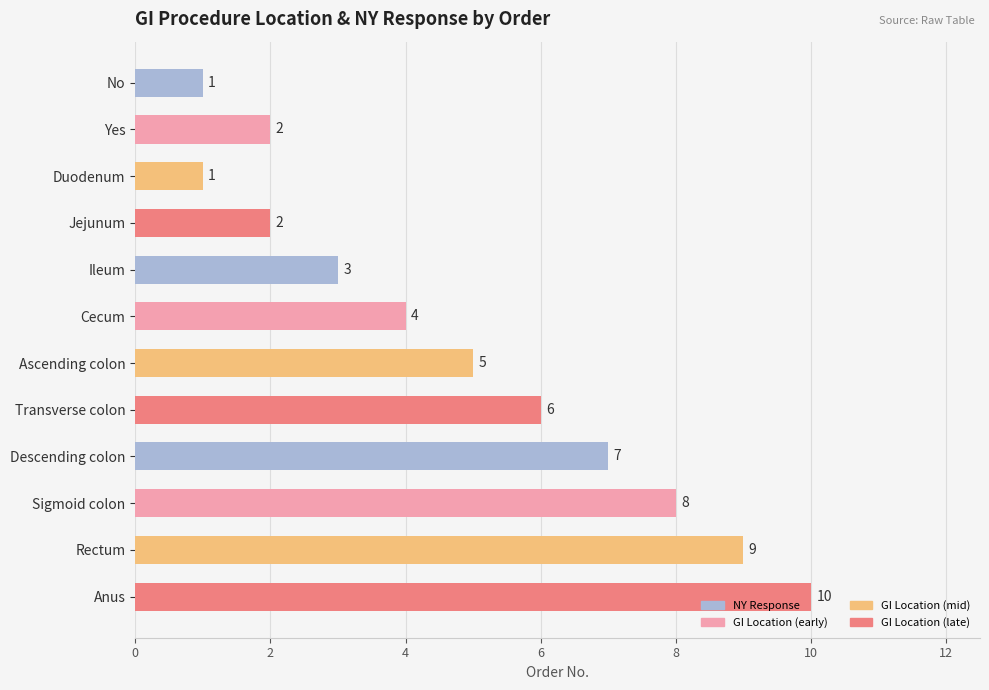

Count the values in the range 2 to 8.

8